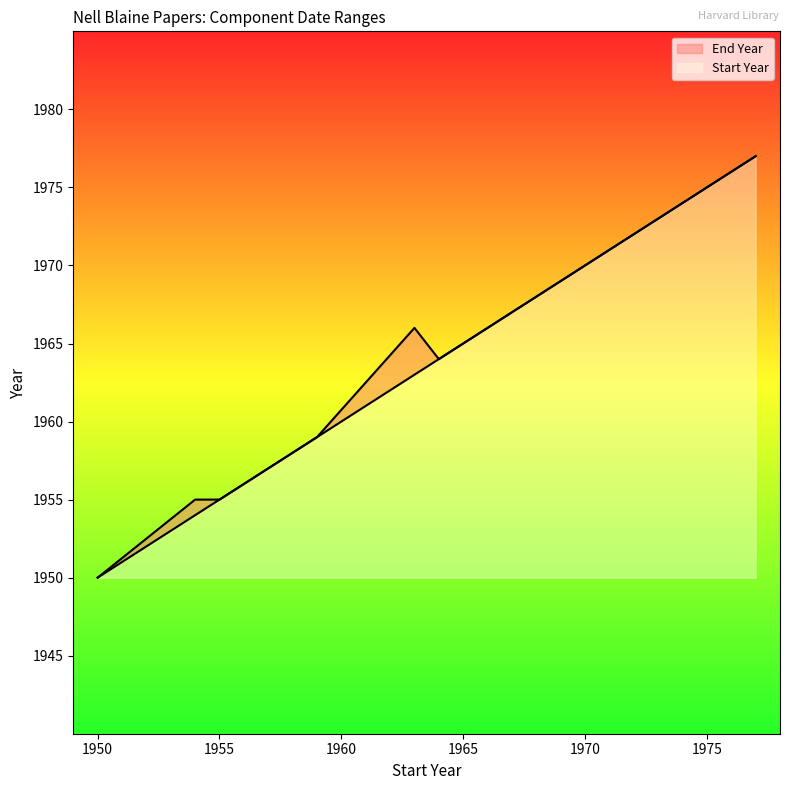

Reading left to right, what are all the values shown in this chart?

Start Year: 1950	1954	1955	1958	1959	1963	1964	1965	1966	1967	1968	1969	1970	1971	1972	1973	1974	1975	1976	1977
End Year: 1950	1955	1955	1958	1959	1966	1964	1965	1966	1967	1968	1969	1970	1971	1972	1973	1974	1975	1976	1977